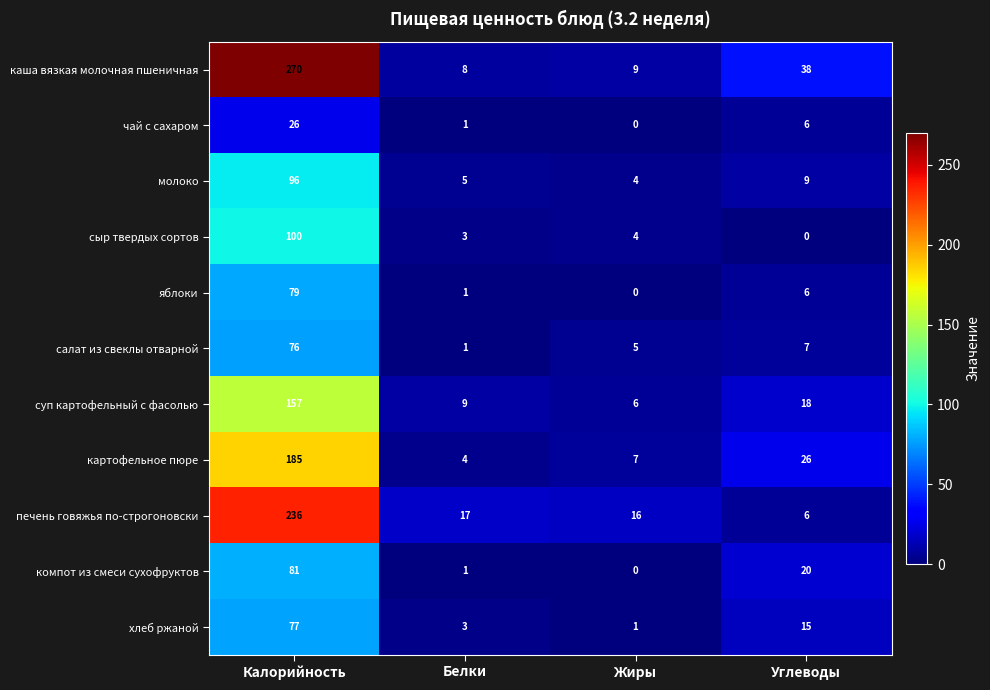

List the series in order of their peak value, lowest first.

чай с сахаром, салат из свеклы отварной, хлеб ржаной, яблоки, компот из смеси сухофруктов, молоко, сыр твердых сортов, суп картофельный с фасолью, картофельное пюре, печень говяжья по-строгоновски, каша вязкая молочная пшеничная